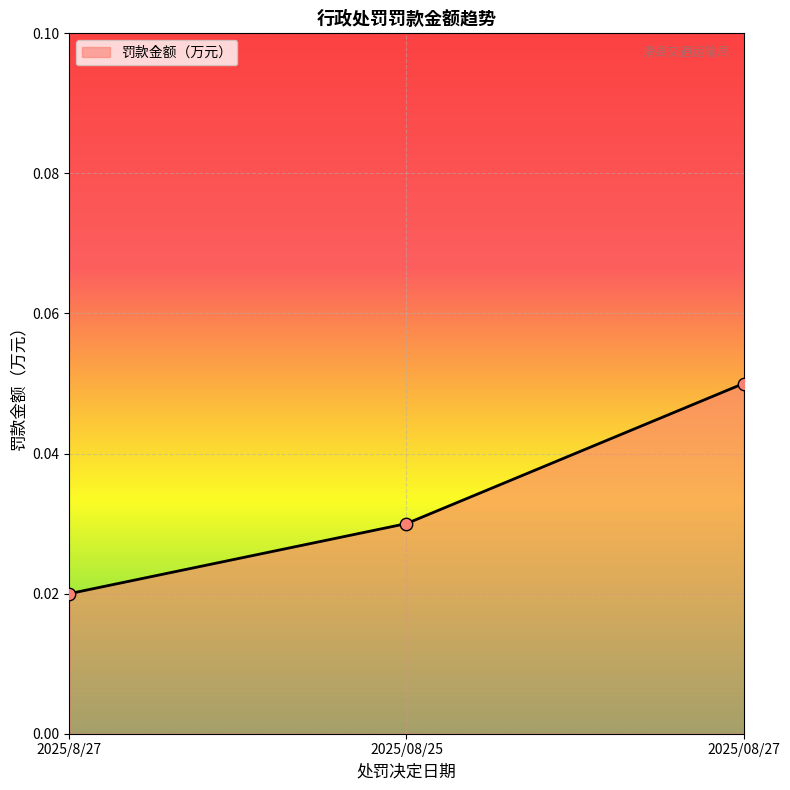

Between 2025/08/25 and 2025/08/27, which is larger?

2025/08/27